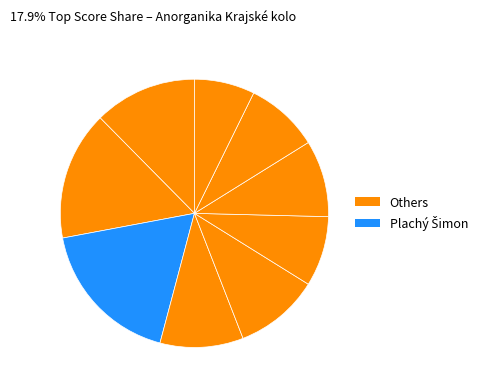

Count the number of slices in the pie.

9